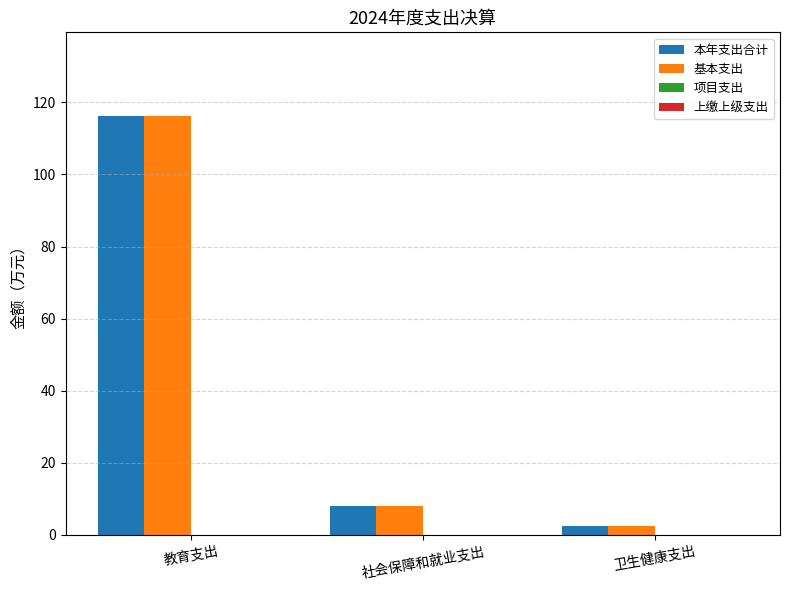

What is the approximate value of 本年支出合计 at 卫生健康支出?

2.5